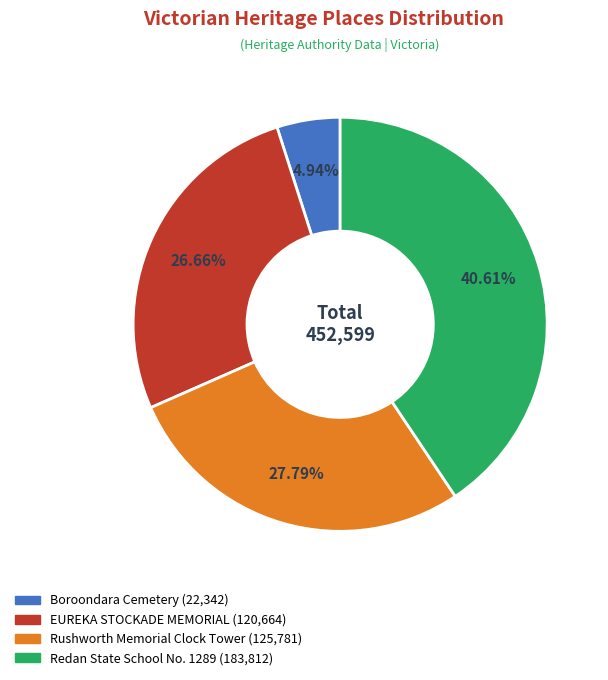

What is the ratio of the value at Boroondara Cemetery to the value at EUREKA STOCKADE MEMORIAL?

0.2